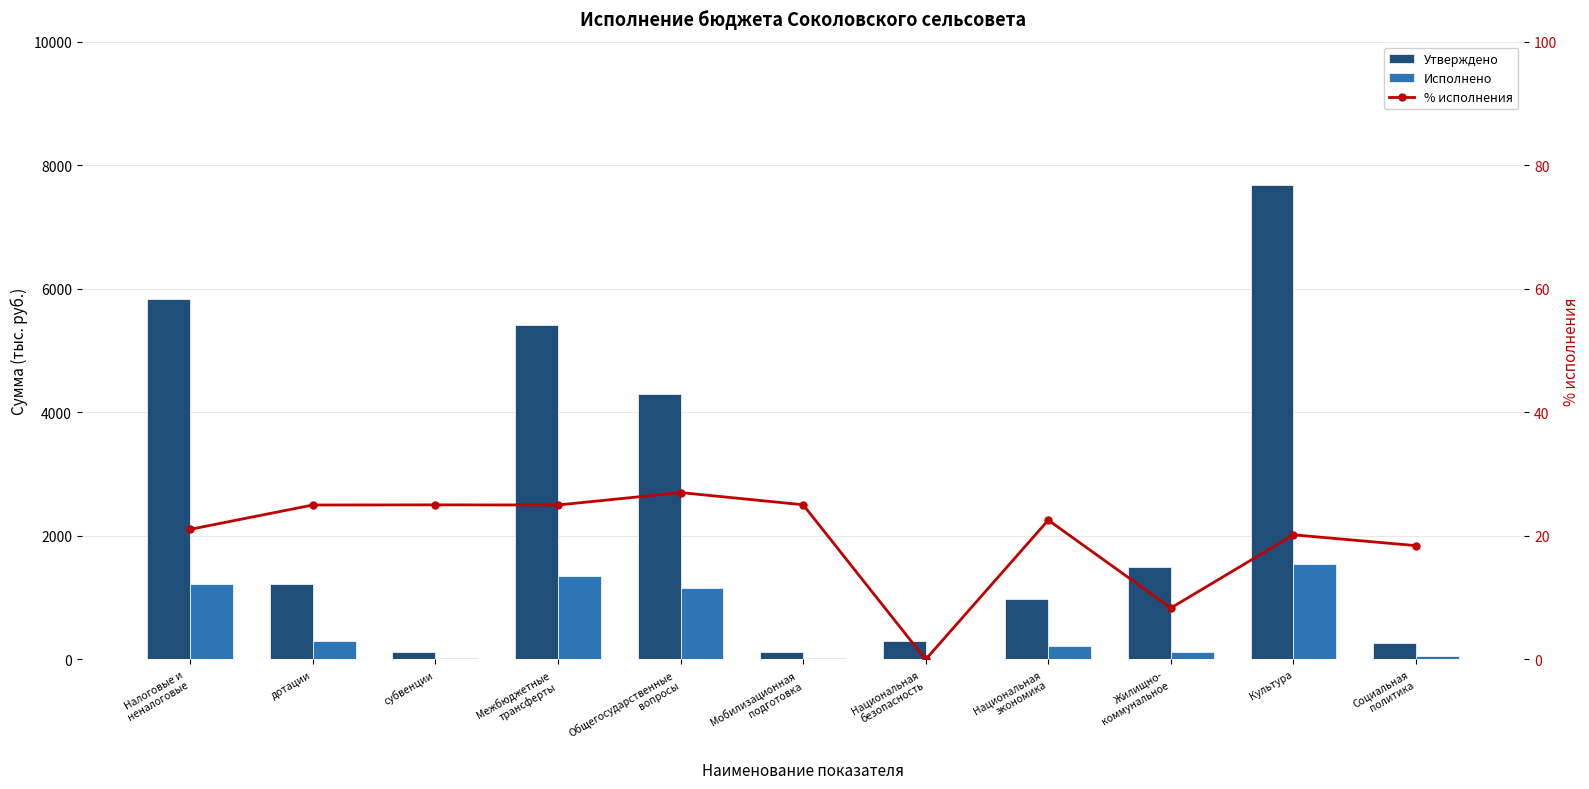

Is it true that Исполнено equals 241.4 at Общегосударственные
вопросы?

False